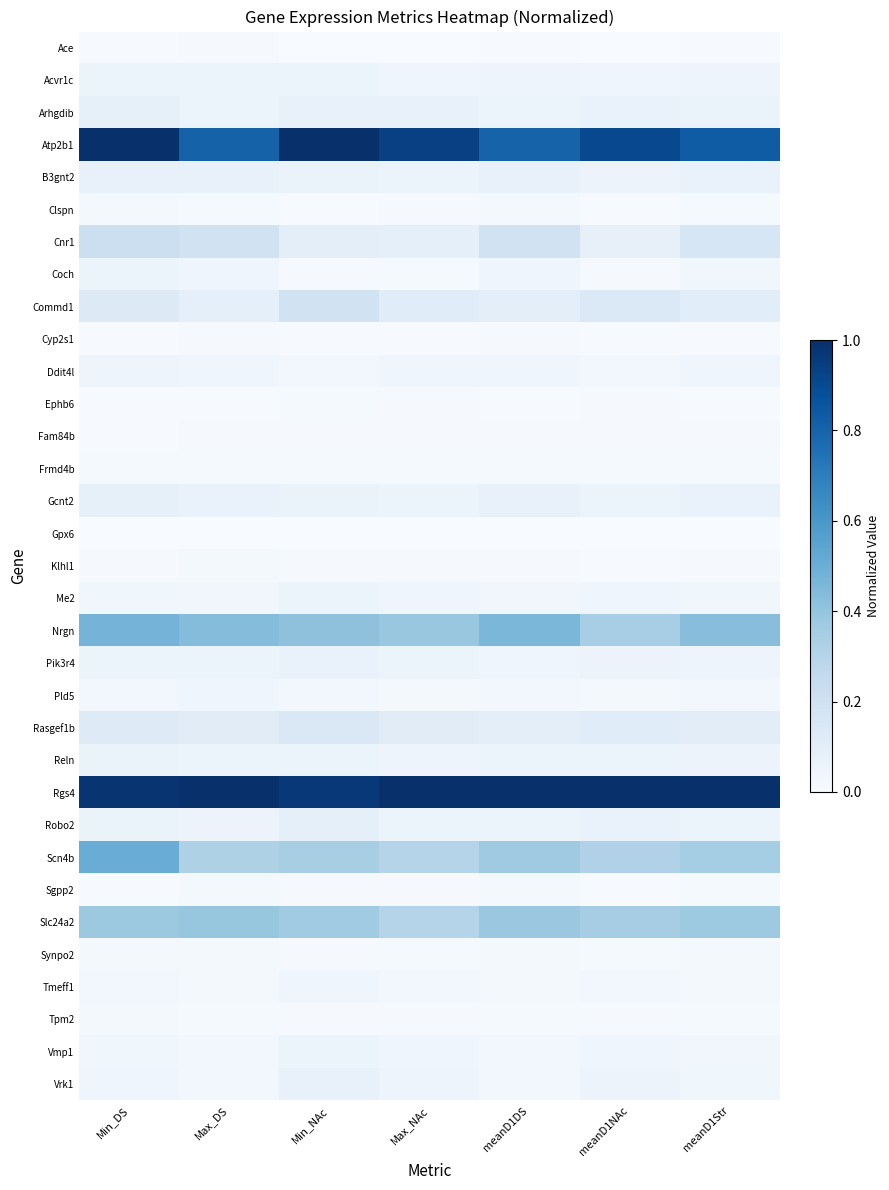

Reading left to right, what are all the values shown in this chart?

Ace: Min_DS=0.0	Max_DS=0.0	Min_NAc=0.0	Max_NAc=0.0	meanD1DS=0.0	meanD1NAc=0.0	meanD1Str=0.0
Acvr1c: Min_DS=0.1	Max_DS=0.1	Min_NAc=0.1	Max_NAc=0.0	meanD1DS=0.0	meanD1NAc=0.0	meanD1Str=0.0
Arhgdib: Min_DS=0.1	Max_DS=0.1	Min_NAc=0.1	Max_NAc=0.1	meanD1DS=0.1	meanD1NAc=0.1	meanD1Str=0.1
Atp2b1: Min_DS=1.0	Max_DS=0.8	Min_NAc=1.0	Max_NAc=0.9	meanD1DS=0.8	meanD1NAc=0.9	meanD1Str=0.8
B3gnt2: Min_DS=0.1	Max_DS=0.1	Min_NAc=0.1	Max_NAc=0.1	meanD1DS=0.1	meanD1NAc=0.1	meanD1Str=0.1
Clspn: Min_DS=0.0	Max_DS=0.0	Min_NAc=0.0	Max_NAc=0.0	meanD1DS=0.0	meanD1NAc=0.0	meanD1Str=0.0
Cnr1: Min_DS=0.2	Max_DS=0.2	Min_NAc=0.1	Max_NAc=0.1	meanD1DS=0.2	meanD1NAc=0.1	meanD1Str=0.2
Coch: Min_DS=0.1	Max_DS=0.0	Min_NAc=0.0	Max_NAc=0.0	meanD1DS=0.0	meanD1NAc=0.0	meanD1Str=0.0
Commd1: Min_DS=0.1	Max_DS=0.1	Min_NAc=0.2	Max_NAc=0.1	meanD1DS=0.1	meanD1NAc=0.1	meanD1Str=0.1
Cyp2s1: Min_DS=0.0	Max_DS=0.0	Min_NAc=0.0	Max_NAc=0.0	meanD1DS=0.0	meanD1NAc=0.0	meanD1Str=0.0
Ddit4l: Min_DS=0.0	Max_DS=0.0	Min_NAc=0.0	Max_NAc=0.0	meanD1DS=0.0	meanD1NAc=0.0	meanD1Str=0.0
Ephb6: Min_DS=0.0	Max_DS=0.0	Min_NAc=0.0	Max_NAc=0.0	meanD1DS=0.0	meanD1NAc=0.0	meanD1Str=0.0
Fam84b: Min_DS=0.0	Max_DS=0.0	Min_NAc=0.0	Max_NAc=0.0	meanD1DS=0.0	meanD1NAc=0.0	meanD1Str=0.0
Frmd4b: Min_DS=0.0	Max_DS=0.0	Min_NAc=0.0	Max_NAc=0.0	meanD1DS=0.0	meanD1NAc=0.0	meanD1Str=0.0
Gcnt2: Min_DS=0.1	Max_DS=0.1	Min_NAc=0.1	Max_NAc=0.1	meanD1DS=0.1	meanD1NAc=0.1	meanD1Str=0.1
Gpx6: Min_DS=0.0	Max_DS=0.0	Min_NAc=0.0	Max_NAc=0.0	meanD1DS=0.0	meanD1NAc=0.0	meanD1Str=0.0
Klhl1: Min_DS=0.0	Max_DS=0.0	Min_NAc=0.0	Max_NAc=0.0	meanD1DS=0.0	meanD1NAc=0.0	meanD1Str=0.0
Me2: Min_DS=0.0	Max_DS=0.0	Min_NAc=0.1	Max_NAc=0.0	meanD1DS=0.0	meanD1NAc=0.0	meanD1Str=0.0
Nrgn: Min_DS=0.5	Max_DS=0.4	Min_NAc=0.4	Max_NAc=0.4	meanD1DS=0.5	meanD1NAc=0.3	meanD1Str=0.4
Pik3r4: Min_DS=0.1	Max_DS=0.1	Min_NAc=0.1	Max_NAc=0.1	meanD1DS=0.0	meanD1NAc=0.1	meanD1Str=0.0
Pld5: Min_DS=0.0	Max_DS=0.0	Min_NAc=0.0	Max_NAc=0.0	meanD1DS=0.0	meanD1NAc=0.0	meanD1Str=0.0
Rasgef1b: Min_DS=0.1	Max_DS=0.1	Min_NAc=0.1	Max_NAc=0.1	meanD1DS=0.1	meanD1NAc=0.1	meanD1Str=0.1
Reln: Min_DS=0.1	Max_DS=0.1	Min_NAc=0.1	Max_NAc=0.1	meanD1DS=0.1	meanD1NAc=0.1	meanD1Str=0.1
Rgs4: Min_DS=1.0	Max_DS=1.0	Min_NAc=1.0	Max_NAc=1.0	meanD1DS=1.0	meanD1NAc=1.0	meanD1Str=1.0
Robo2: Min_DS=0.1	Max_DS=0.1	Min_NAc=0.1	Max_NAc=0.1	meanD1DS=0.1	meanD1NAc=0.1	meanD1Str=0.1
Scn4b: Min_DS=0.5	Max_DS=0.3	Min_NAc=0.3	Max_NAc=0.3	meanD1DS=0.4	meanD1NAc=0.3	meanD1Str=0.4
Sgpp2: Min_DS=0.0	Max_DS=0.0	Min_NAc=0.0	Max_NAc=0.0	meanD1DS=0.0	meanD1NAc=0.0	meanD1Str=0.0
Slc24a2: Min_DS=0.4	Max_DS=0.4	Min_NAc=0.4	Max_NAc=0.3	meanD1DS=0.4	meanD1NAc=0.3	meanD1Str=0.4
Synpo2: Min_DS=0.0	Max_DS=0.0	Min_NAc=0.0	Max_NAc=0.0	meanD1DS=0.0	meanD1NAc=0.0	meanD1Str=0.0
Tmeff1: Min_DS=0.0	Max_DS=0.0	Min_NAc=0.0	Max_NAc=0.0	meanD1DS=0.0	meanD1NAc=0.0	meanD1Str=0.0
Tpm2: Min_DS=0.0	Max_DS=0.0	Min_NAc=0.0	Max_NAc=0.0	meanD1DS=0.0	meanD1NAc=0.0	meanD1Str=0.0
Vmp1: Min_DS=0.0	Max_DS=0.0	Min_NAc=0.1	Max_NAc=0.0	meanD1DS=0.0	meanD1NAc=0.0	meanD1Str=0.0
Vrk1: Min_DS=0.0	Max_DS=0.0	Min_NAc=0.1	Max_NAc=0.0	meanD1DS=0.0	meanD1NAc=0.1	meanD1Str=0.0